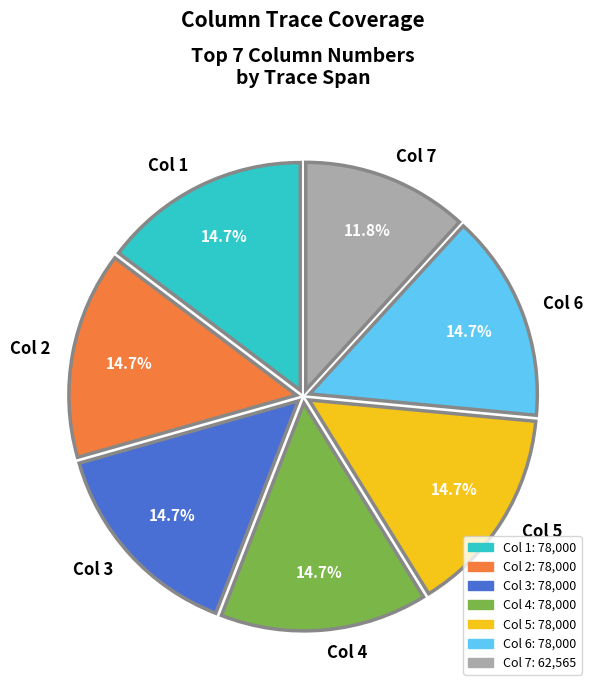

How many slices are in this pie chart?

7